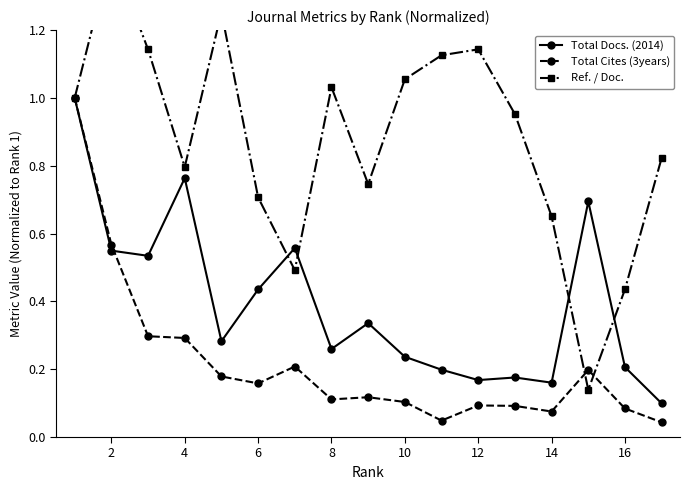

Reading left to right, transcribe all the data shown in this chart.

Total Docs. (2014): 1.0	0.5	0.5	0.8	0.3	0.4	0.6	0.3	0.3	0.2	0.2	0.2	0.2	0.2	0.7	0.2	0.1
Total Cites (3years): 1.0	0.6	0.3	0.3	0.2	0.2	0.2	0.1	0.1	0.1	0.0	0.1	0.1	0.1	0.2	0.1	0.0
Ref. / Doc.: 1.0	1.4	1.1	0.8	1.3	0.7	0.5	1.0	0.7	1.1	1.1	1.1	1.0	0.7	0.1	0.4	0.8